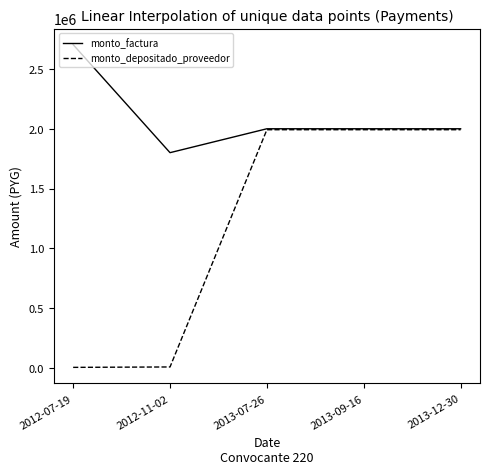

Which series has the widest spread of values?

monto_depositado_proveedor